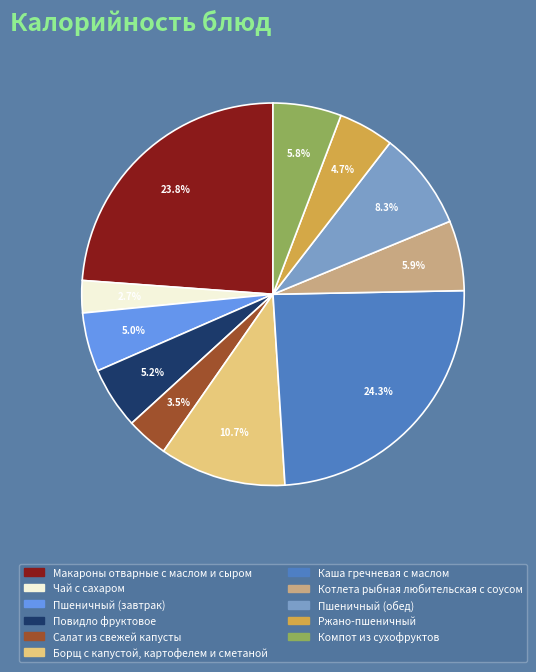

Approximately how many times larger is the value at Салат из свежей капусты compared to Чай с сахаром?

1.3